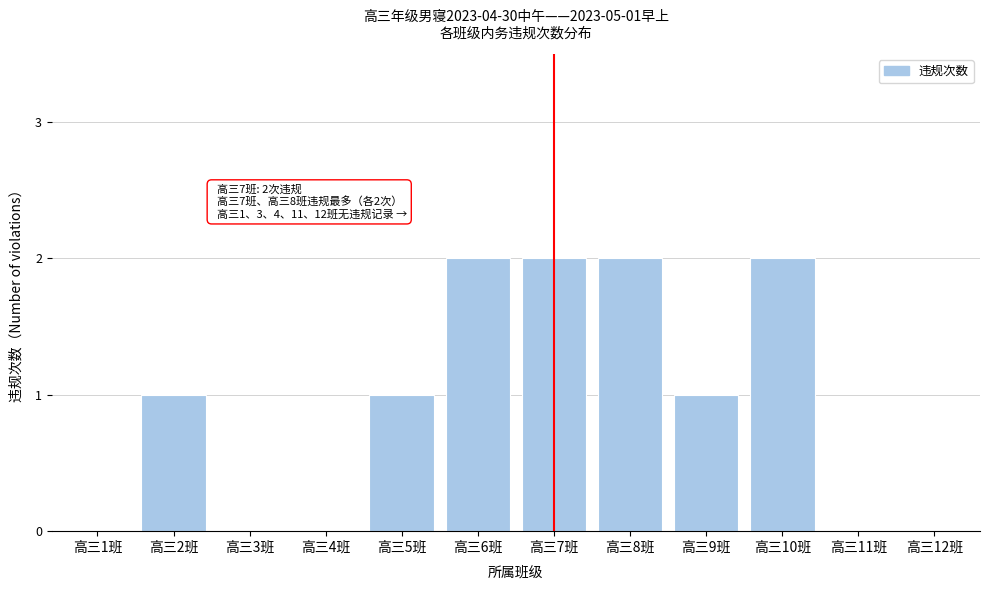

Reading left to right, what are all the values shown in this chart?

高三1班=0	高三2班=1	高三3班=0	高三4班=0	高三5班=1	高三6班=2	高三7班=2	高三8班=2	高三9班=1	高三10班=2	高三11班=0	高三12班=0